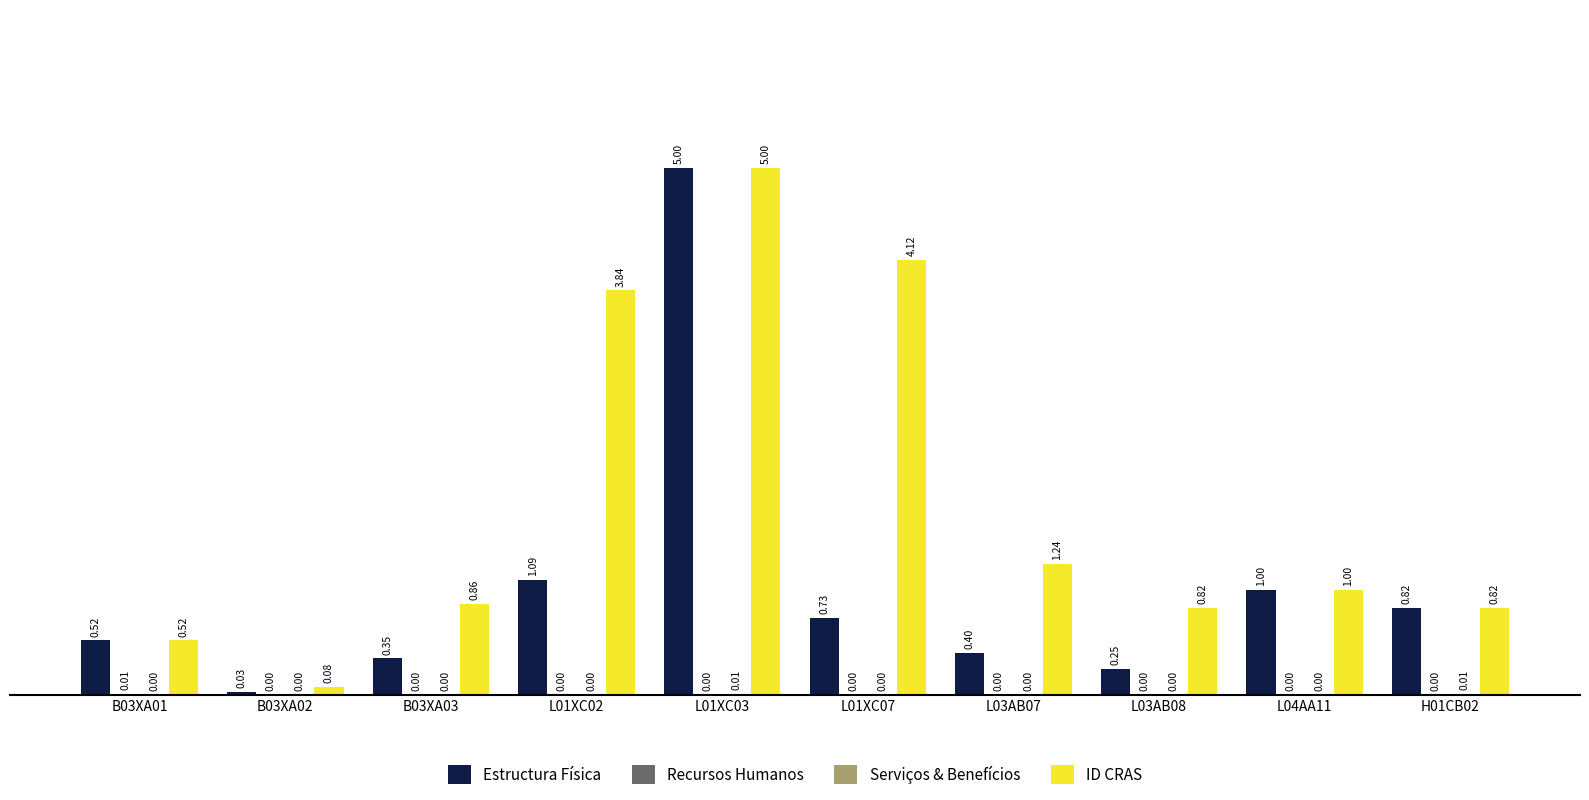

What is the sum of all ID CRAS values?

18.3